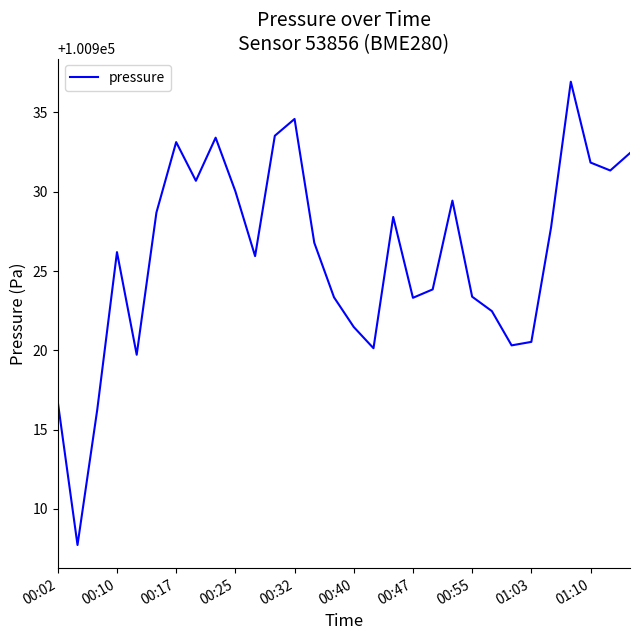

What is the minimum value shown in the chart?

100907.7